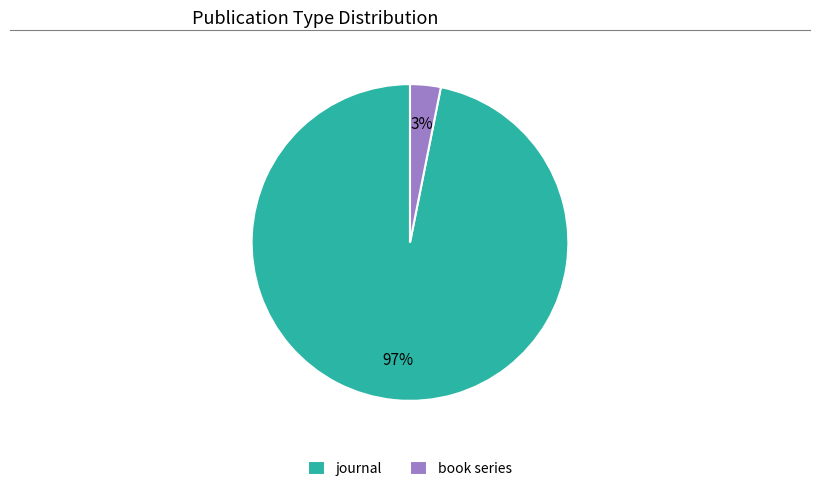

Which slice is the smallest?

book series